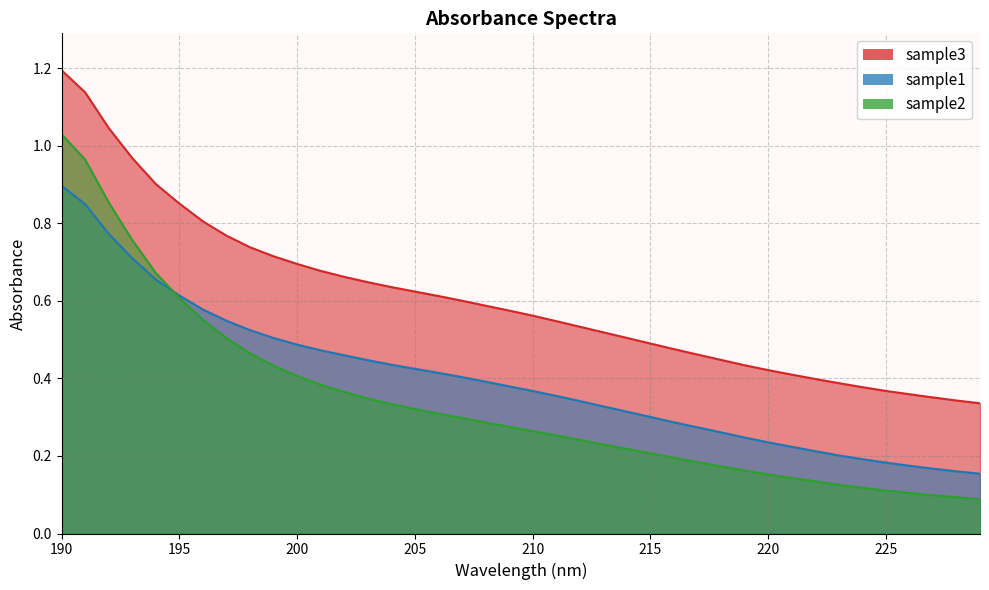

True or false: sample3 and sample1 cross at least once.

False